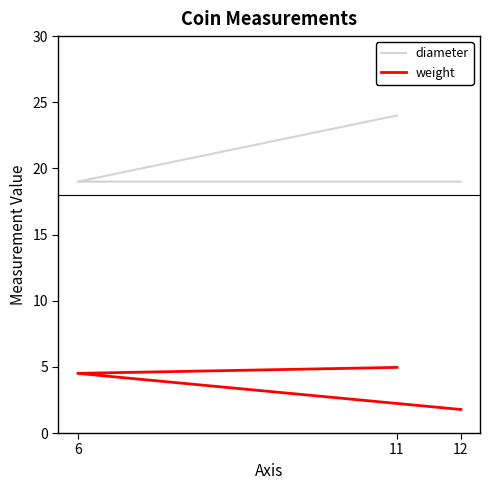

At which label does diameter reach its minimum?

6